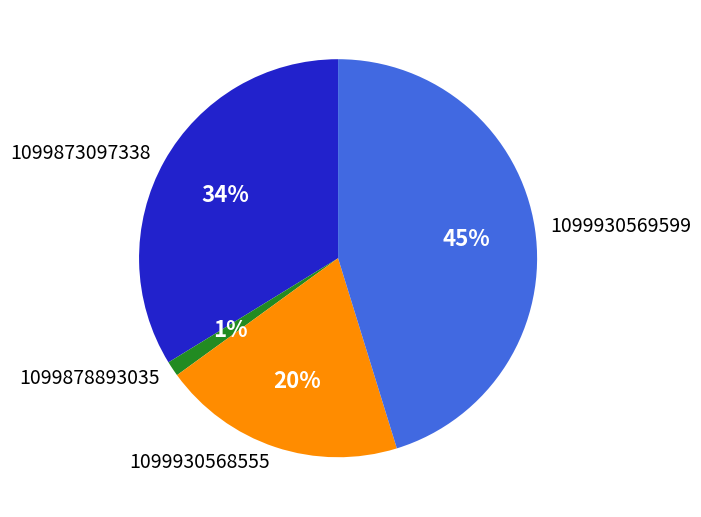

Does any single category account for the majority?

No